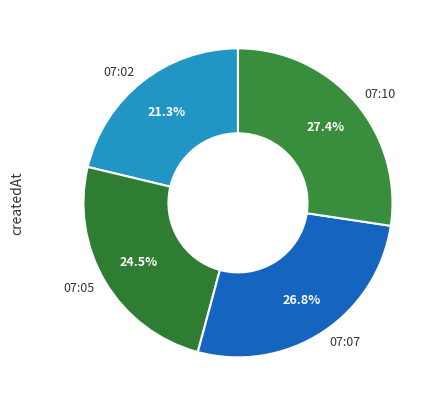

Is the sum of 07:05 and 07:07 greater than half?

Yes